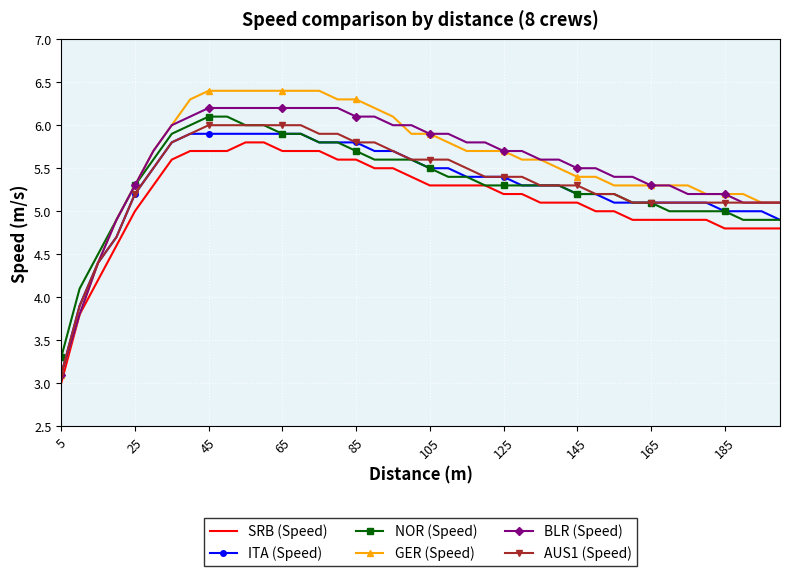

Which series has the largest range (max minus min)?

GER (Speed)